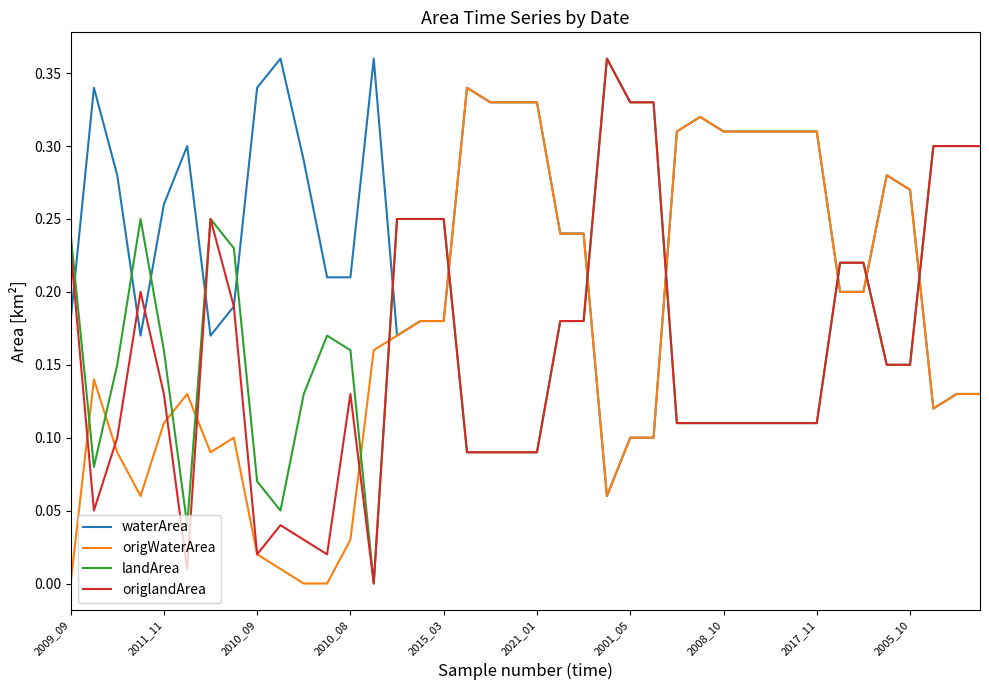

Count the waterArea values in the range 0 to 1.

40